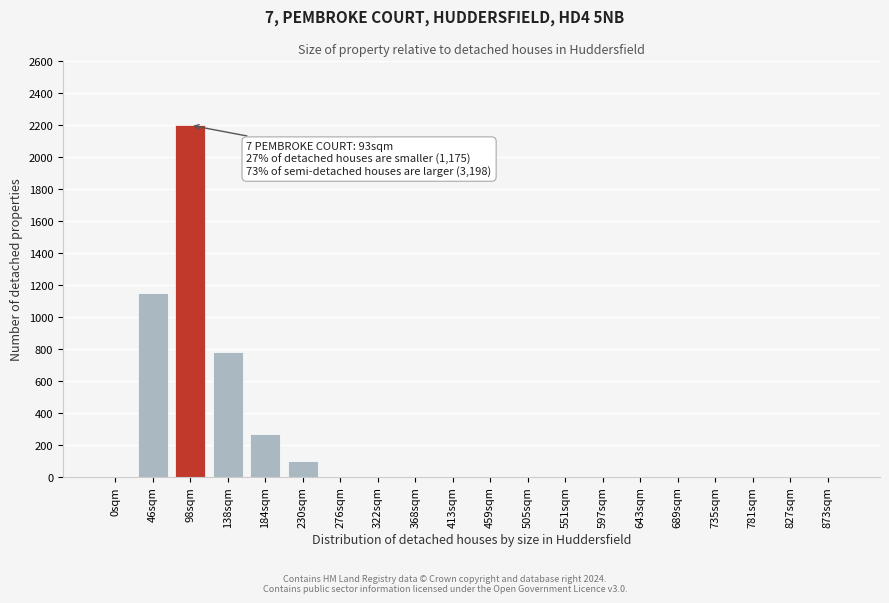

Reading right to left, extract all data points from this chart.

873sqm=0	827sqm=0	781sqm=0	735sqm=0	689sqm=0	643sqm=0	597sqm=0	551sqm=0	505sqm=0	459sqm=0	413sqm=0	368sqm=0	322sqm=0	276sqm=0	230sqm=100	184sqm=270	138sqm=780	98sqm=2200	46sqm=1150	0sqm=0